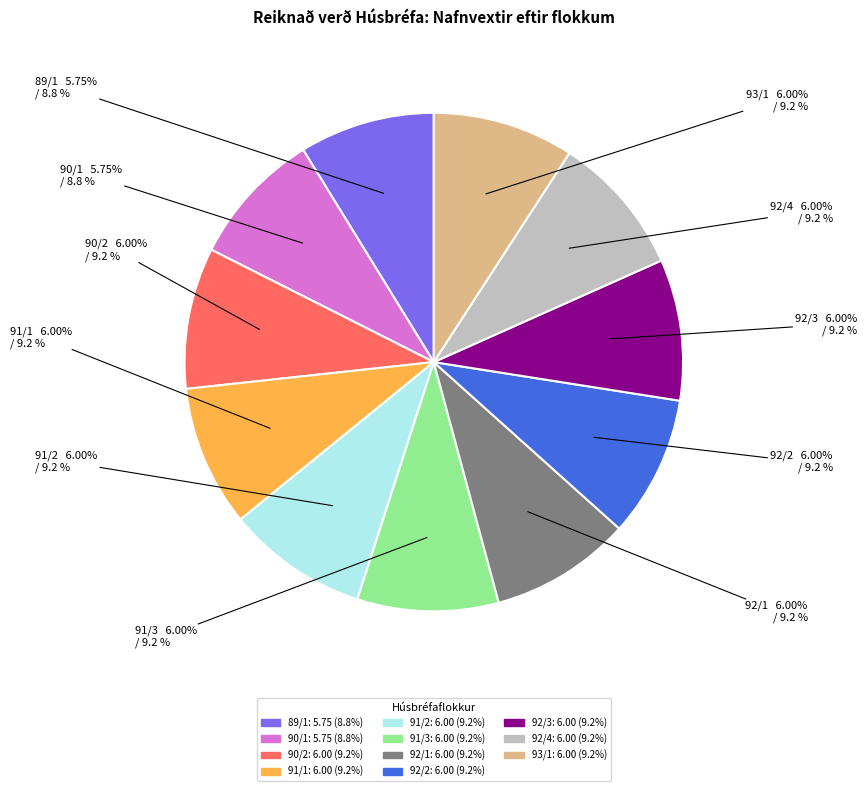

Count the number of slices in the pie.

11